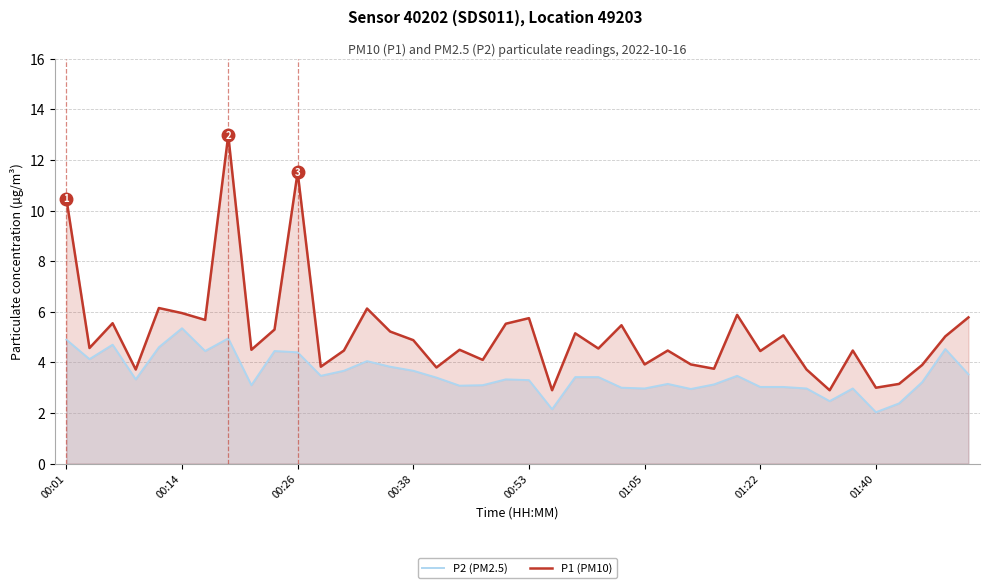

What is the sum of all P2 (PM2.5) values?

141.1